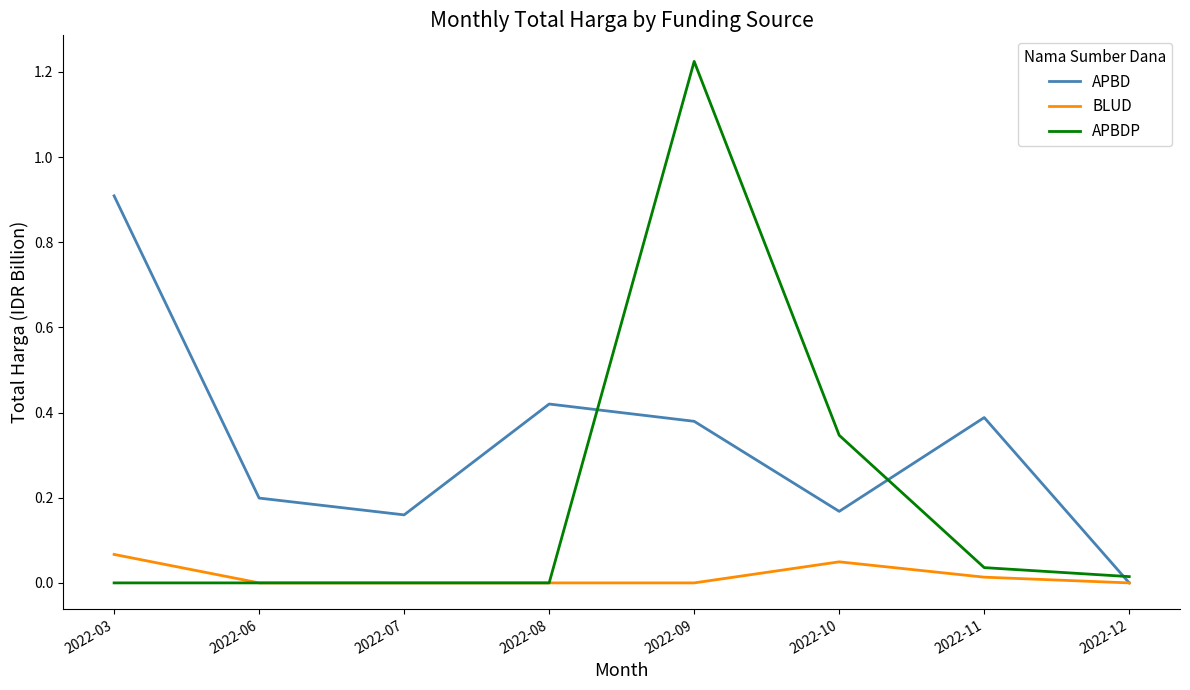

Which category has the highest value in the APBD series?

2022-03